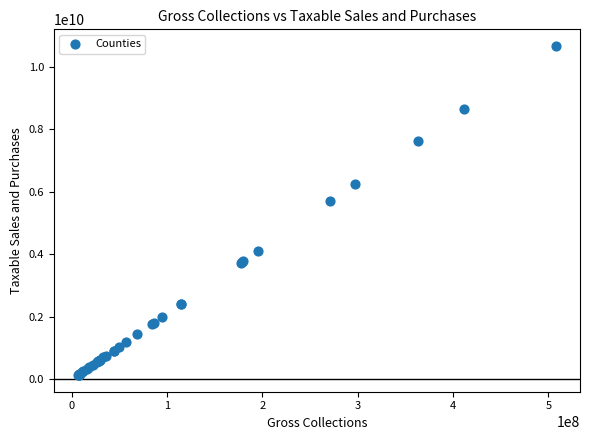

What Y value in the scatter plot is closest to 5396807298?

5696200229.2